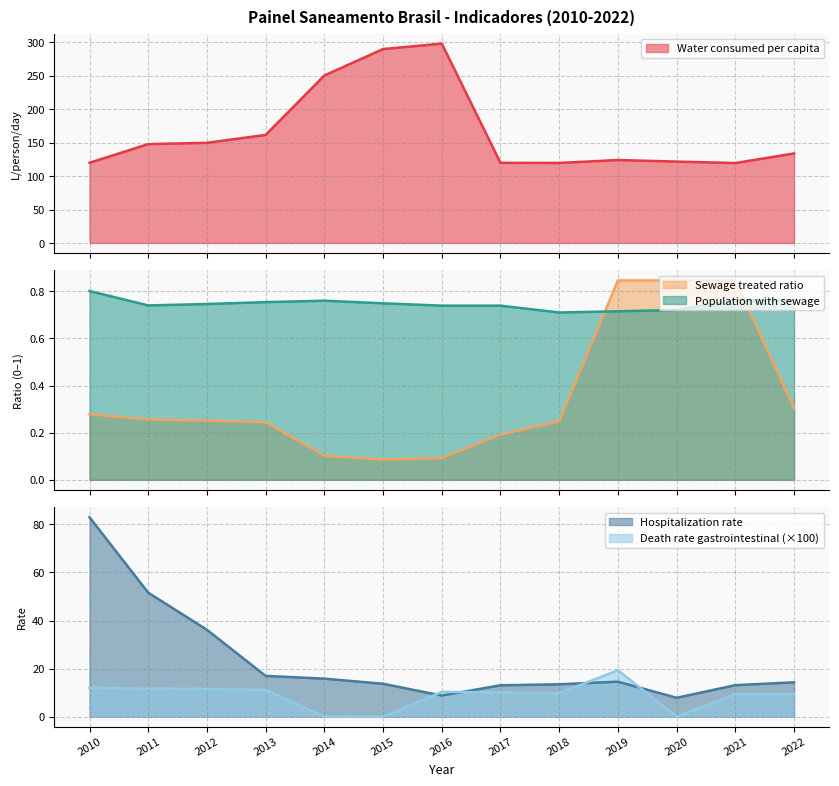

What is the difference between the maximum and minimum values in the Hospitalization rate series?

75.1